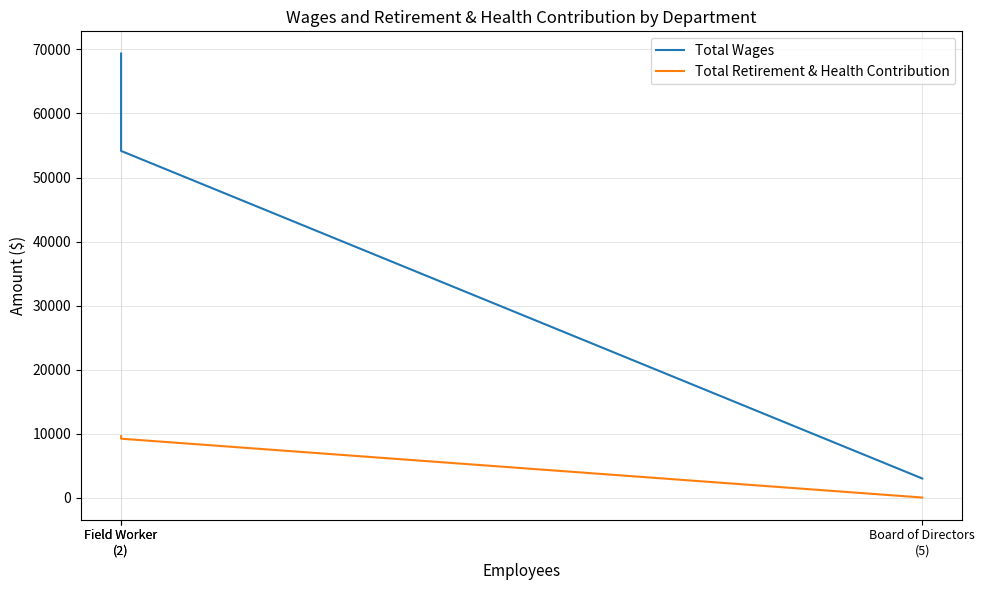

What is the difference between the maximum and minimum values in the Total Wages series?

66399